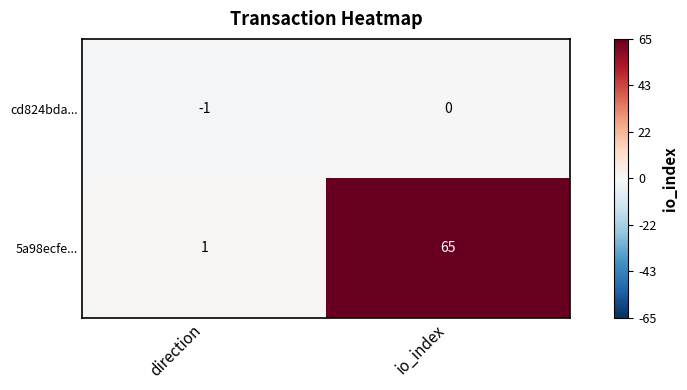

What is the smallest value displayed?

-1